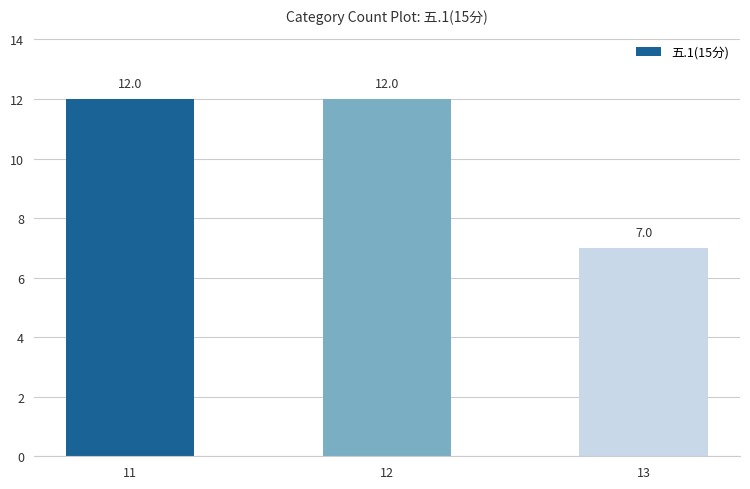

What is the minimum value shown in the chart?

7